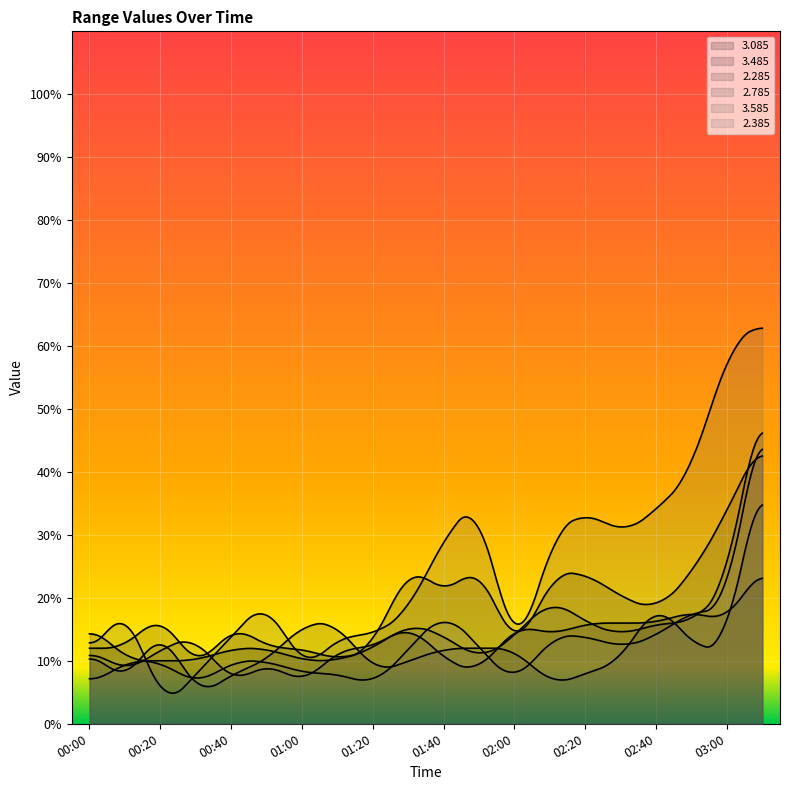

Is the value of 3.485 at 01:30 greater than the value of 3.585 at 00:30?

Yes